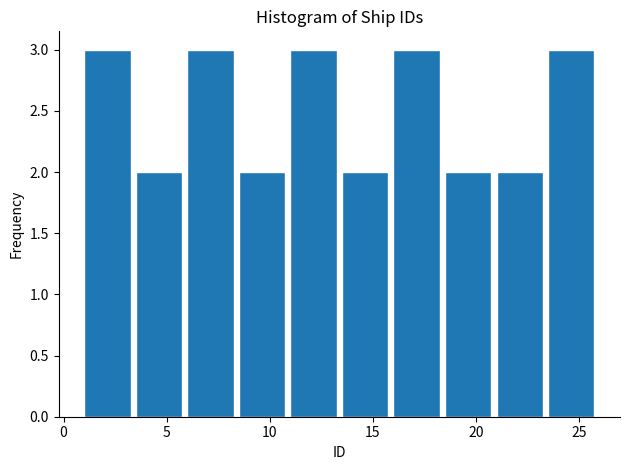

What is the height of the bar covering 6.0 to 8.5 on the x-axis? The values are not printed on the chart, so give them approximately, as read against the axis.

3